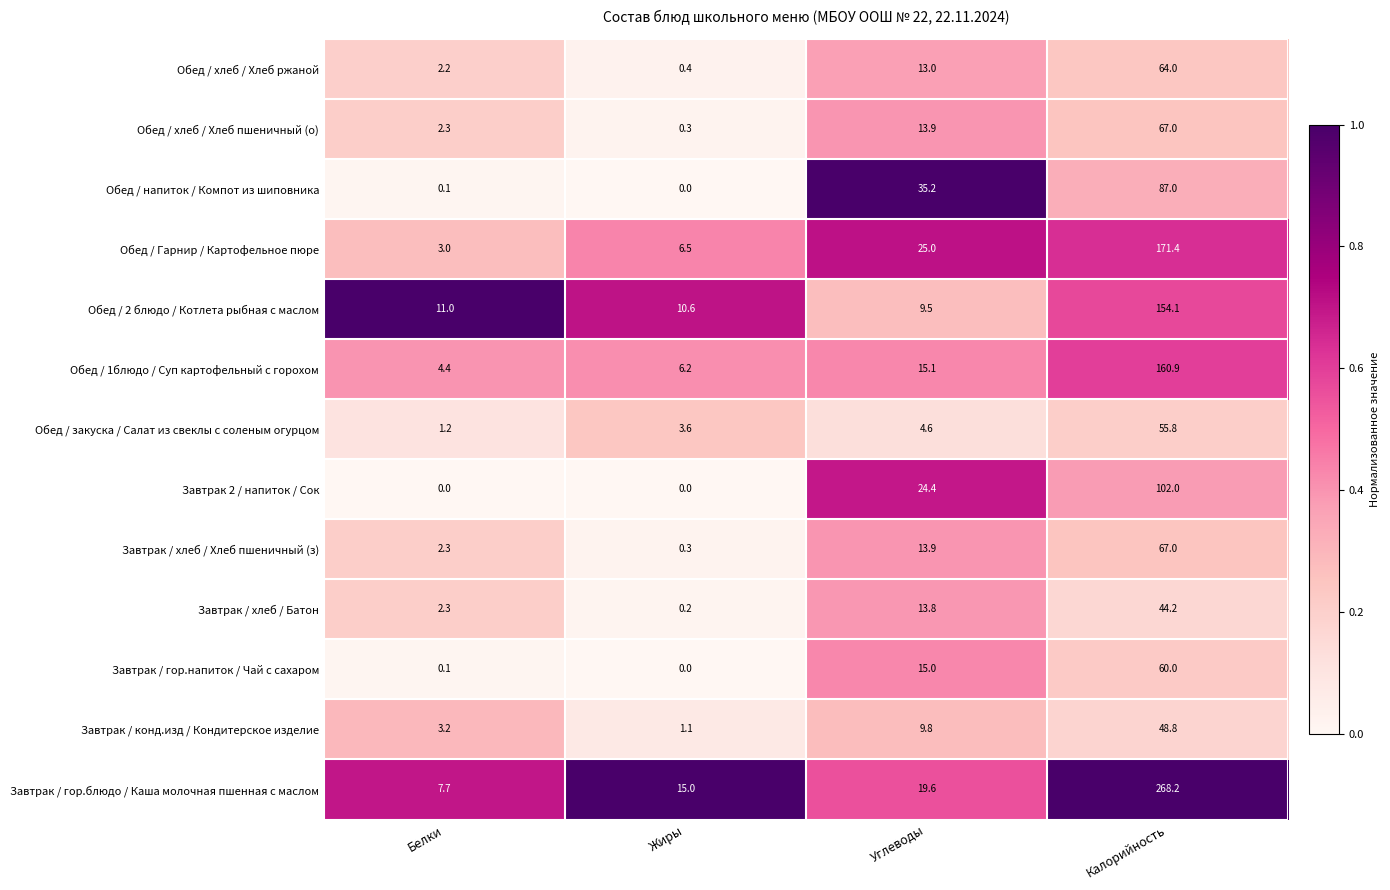

What is the total value across all series at Белки?

39.8